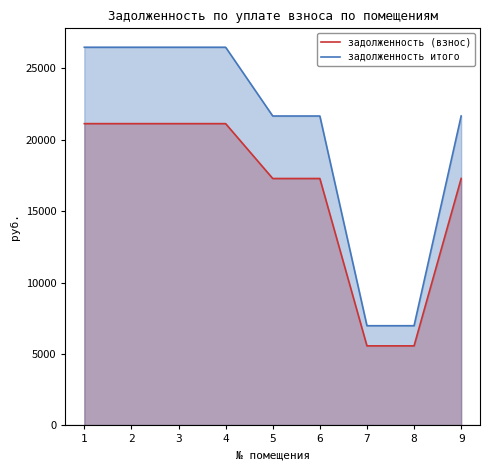

What is the difference between the highest and lowest values at 8?

1409.4